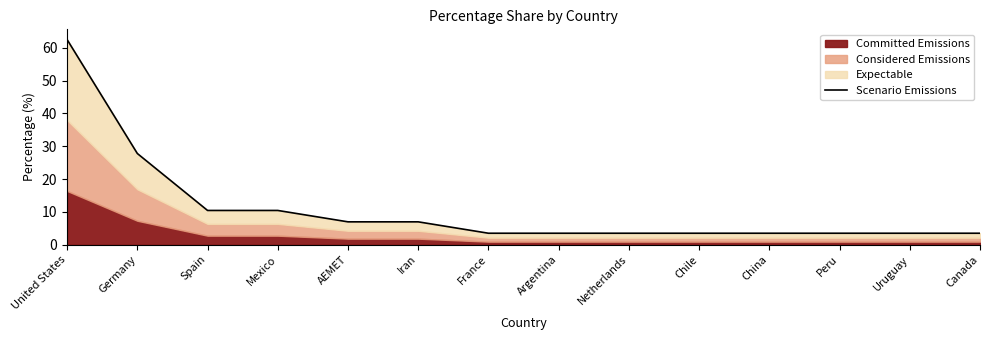

List the labels in order of value, largest first.

United States, Germany, Spain, Mexico, AEMET, Iran, France, Argentina, Netherlands, Chile, China, Peru, Uruguay, Canada